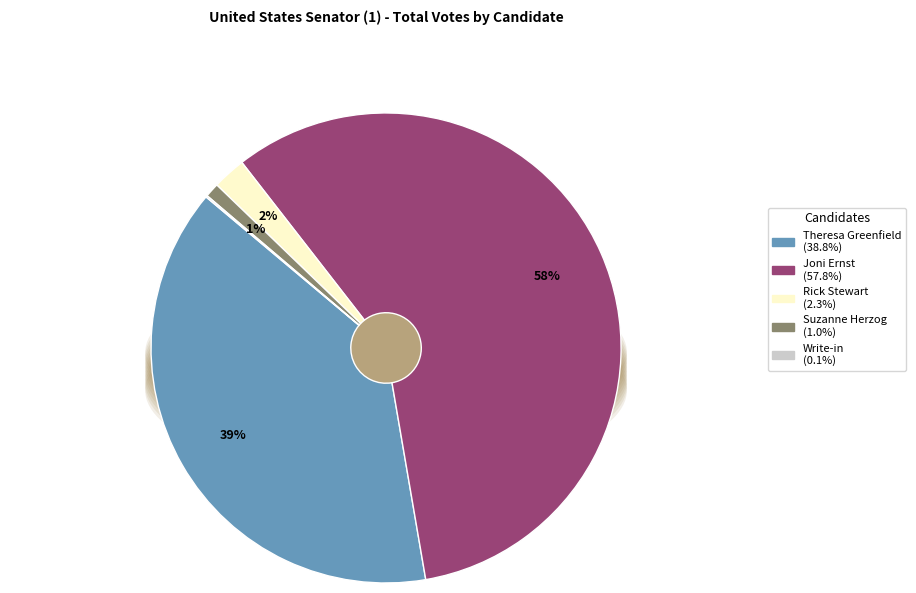

True or false: Rick Stewart accounts for 2% of the total.

True